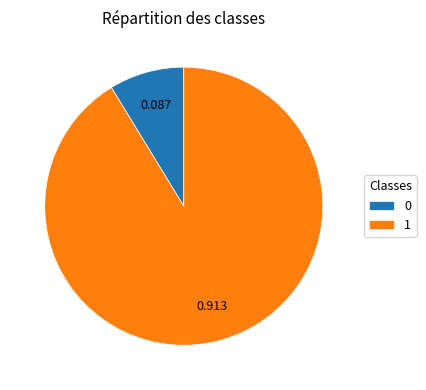

Combined, do 0 and 1 account for over 50%?

Yes